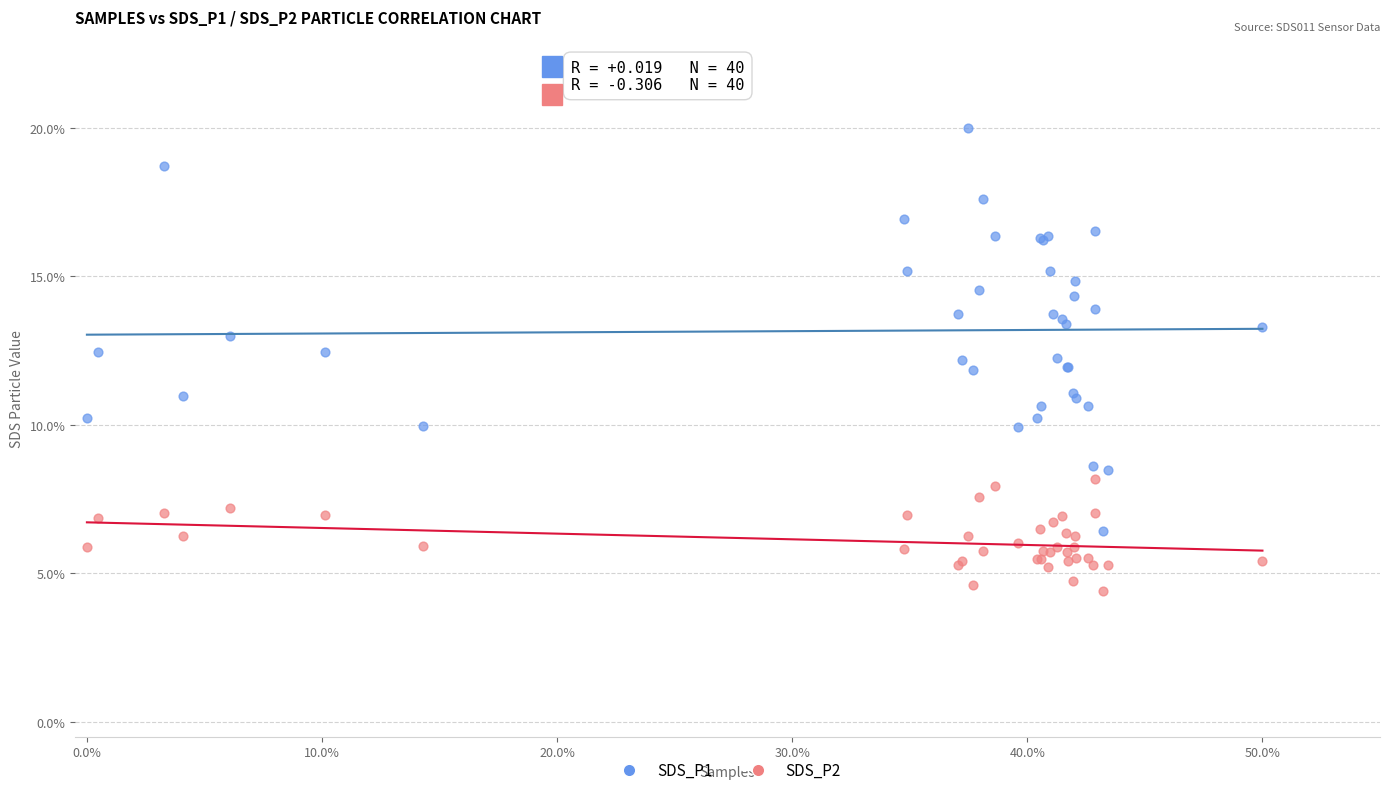

Which series contains the lowest Y value?

SDS_P2